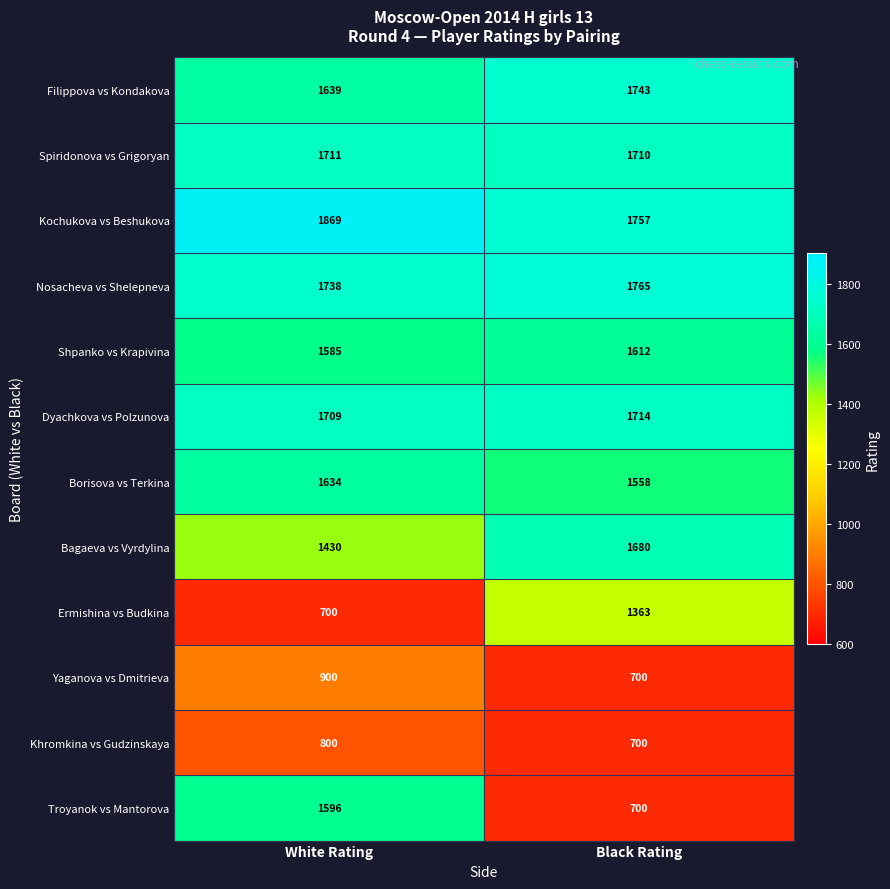

The Bagaeva vs Vyrdylina series shows 1680 at Black Rating. True or false?

True